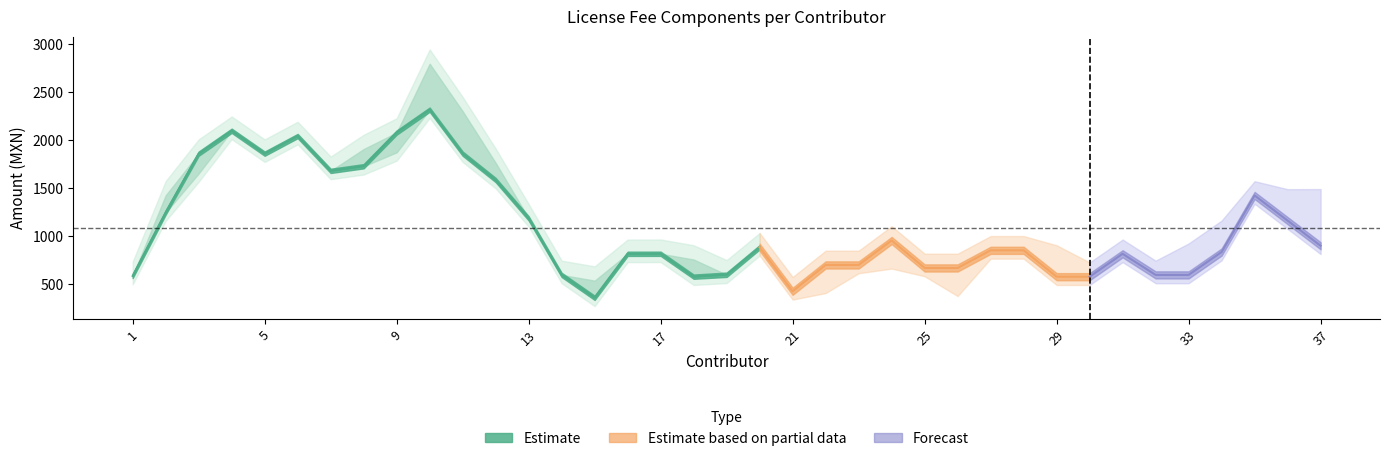

Is this an area chart (filled region under the line)?

No